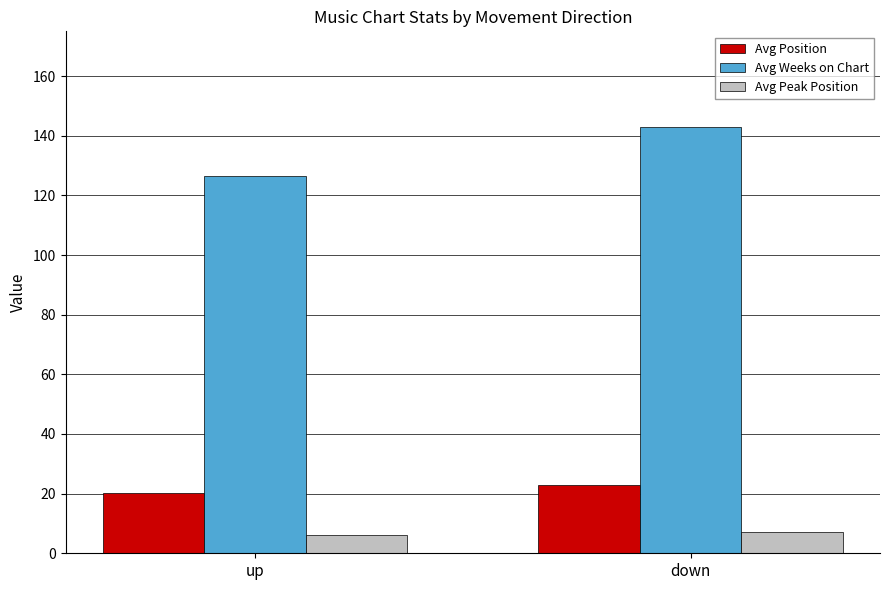

What are all the series names shown in the legend?

Avg Position, Avg Weeks on Chart, Avg Peak Position